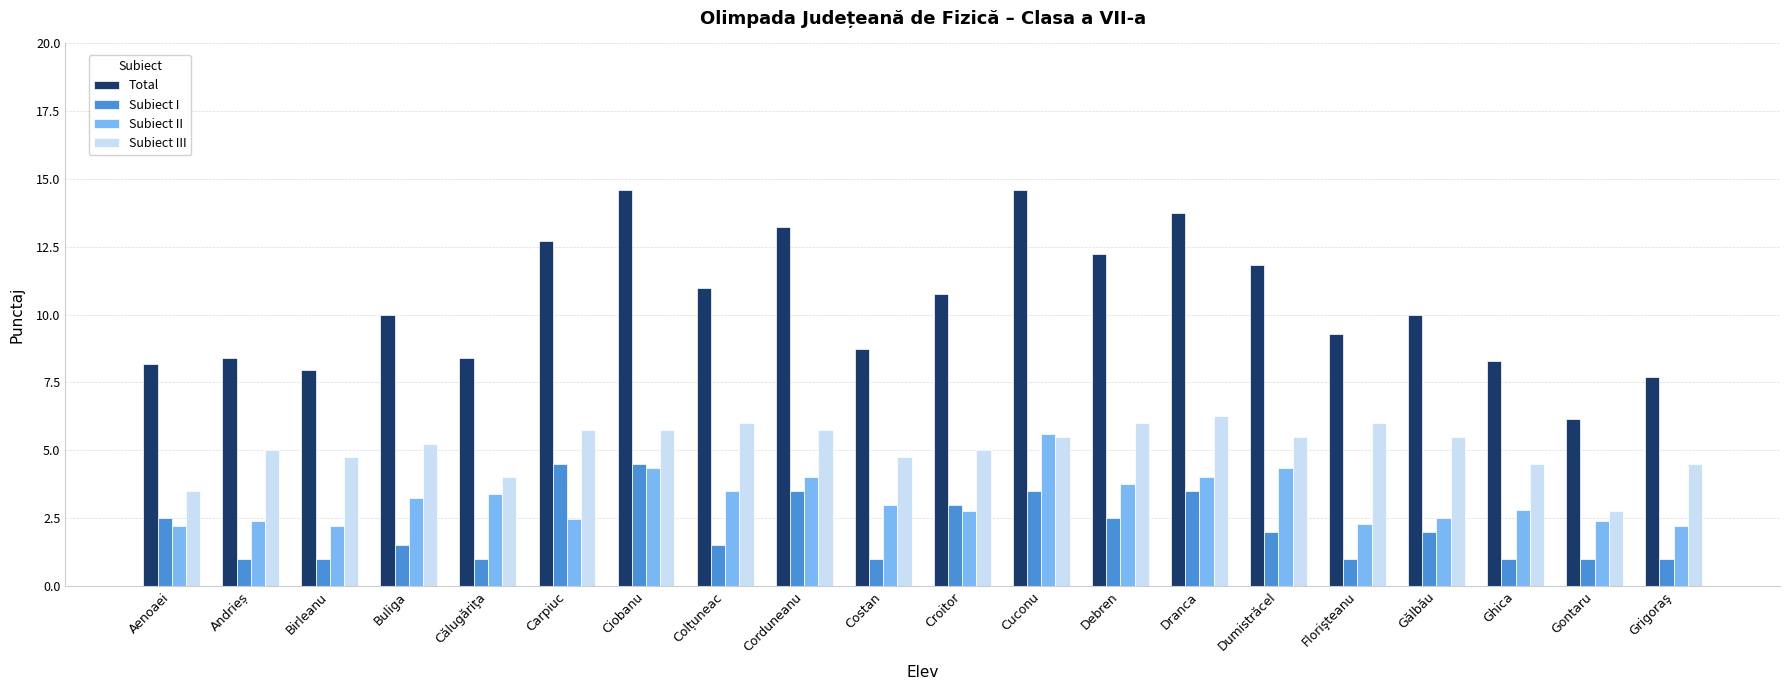

Read the Subiect III value at Călugăriţa.

4.0